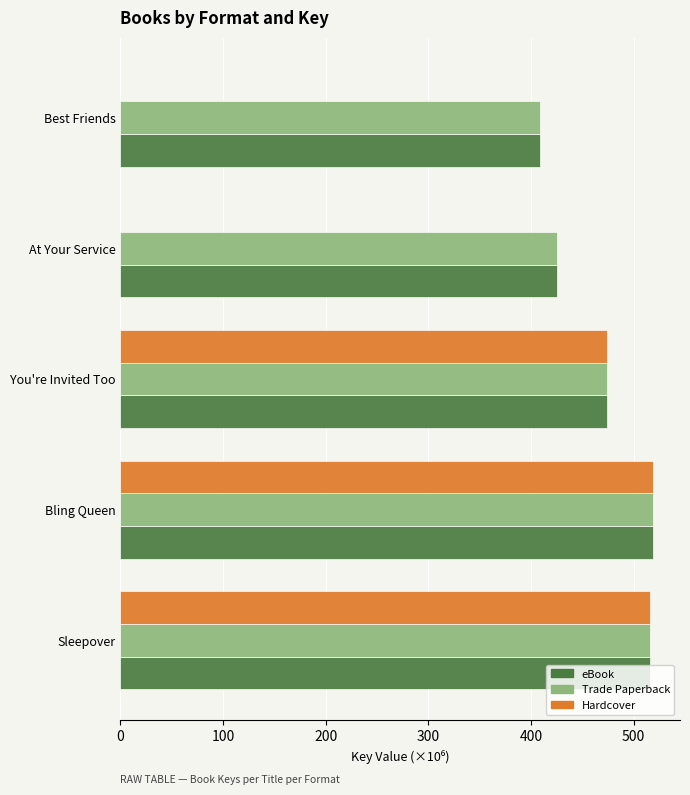

The value of Trade Paperback at You're Invited Too is 117.7. True or false?

False